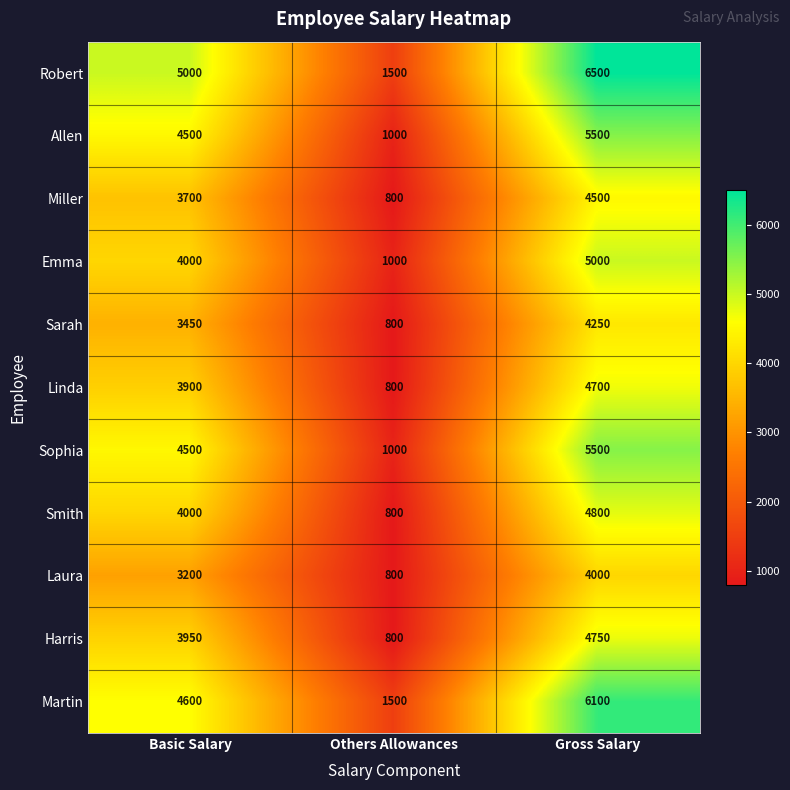

How many data points does each series have?

3